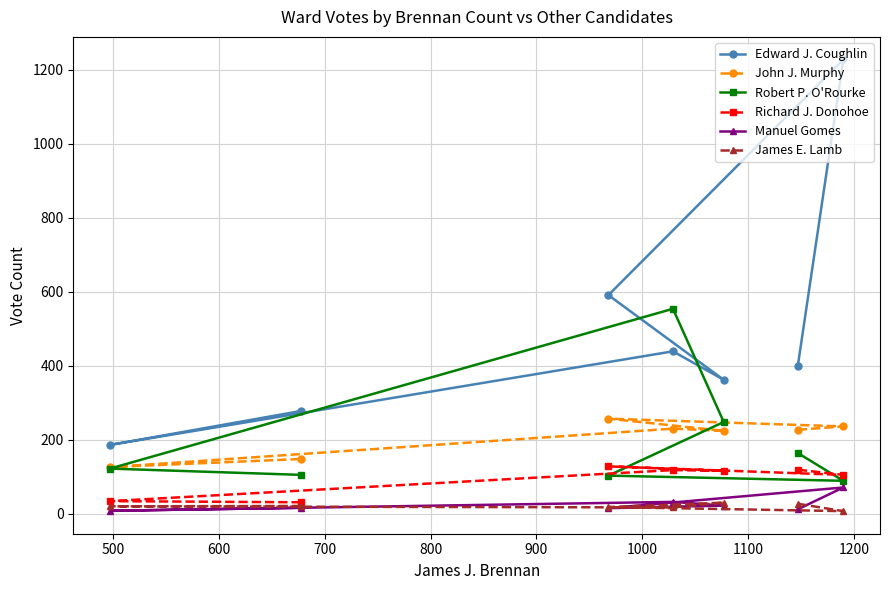

In Edward J. Coughlin, how many points are higher than both neighbors (excluding endpoints)?

2